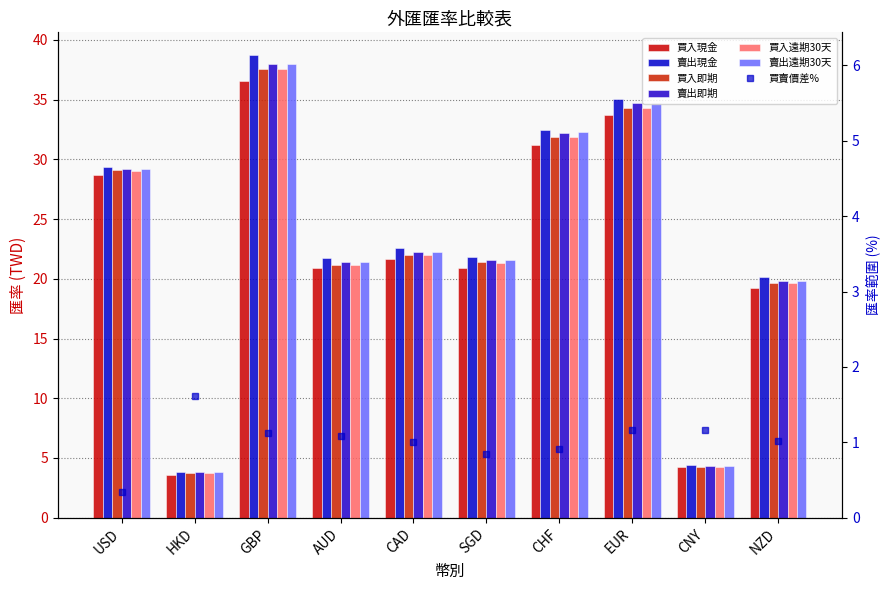

Where does the 賣出遠期30天 series first go above 22?

USD